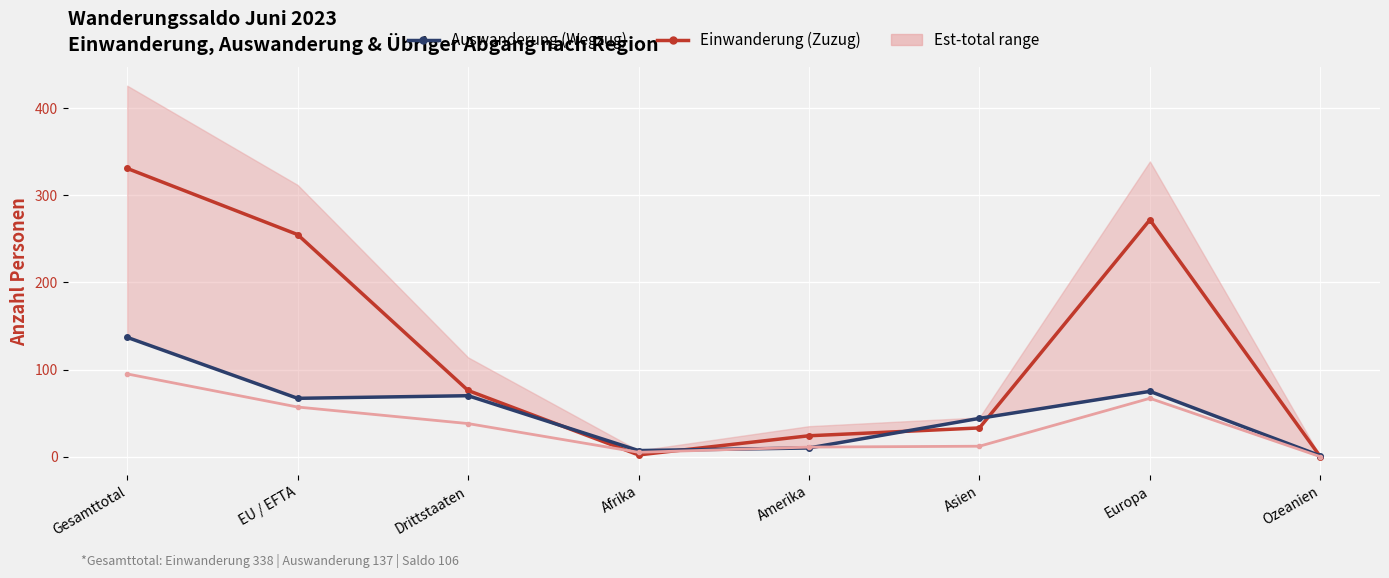

Where does the Auswanderung (Wegzug) series first go above 67?

Gesamttotal